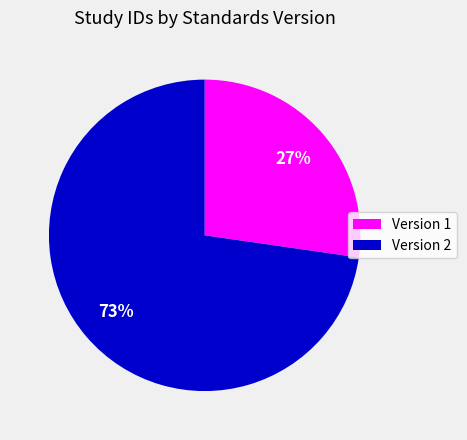

Which category has the biggest portion of the pie?

Version 2